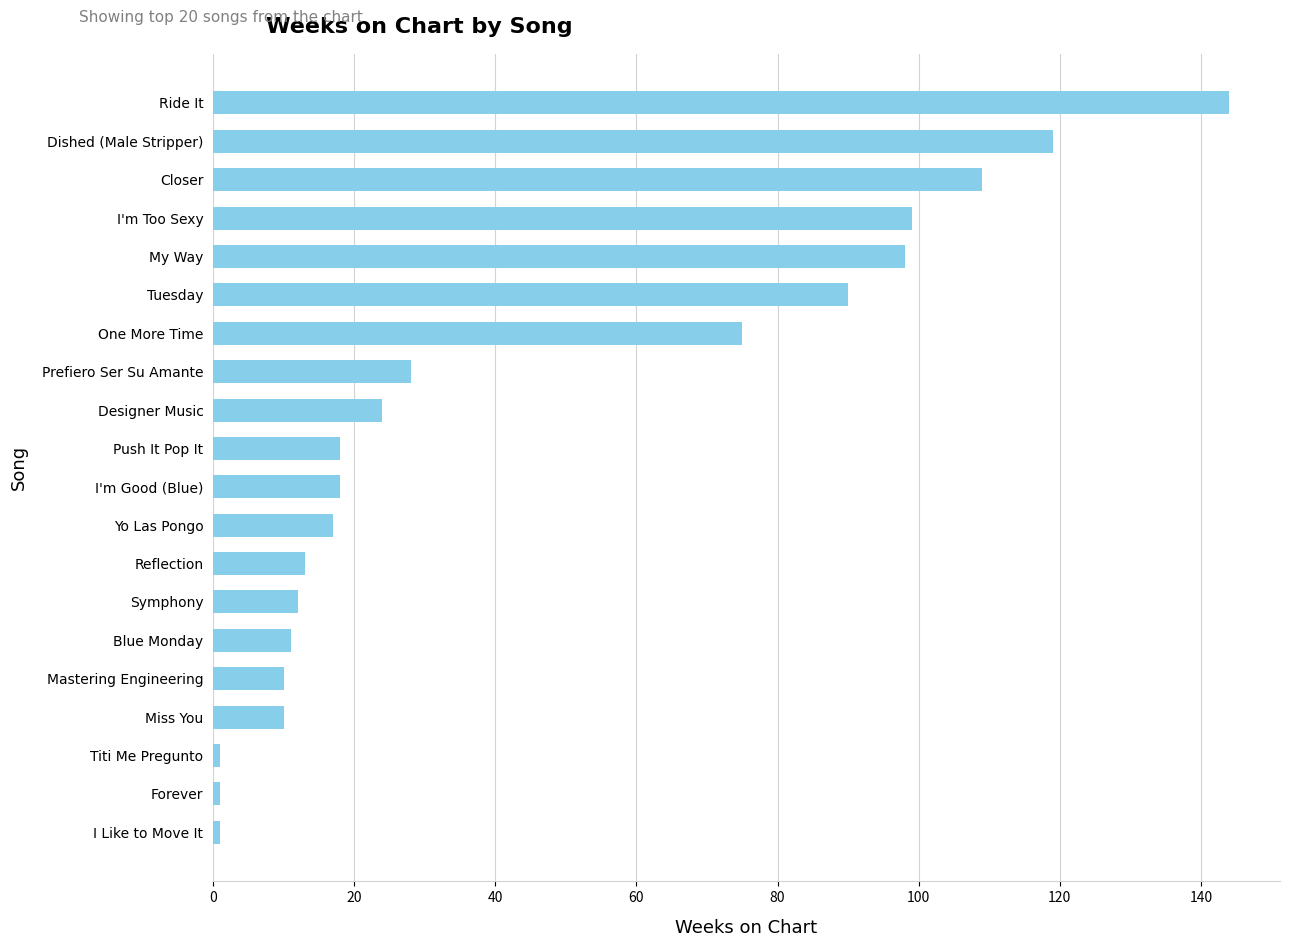

The value at Designer Music is 40. True or false?

False